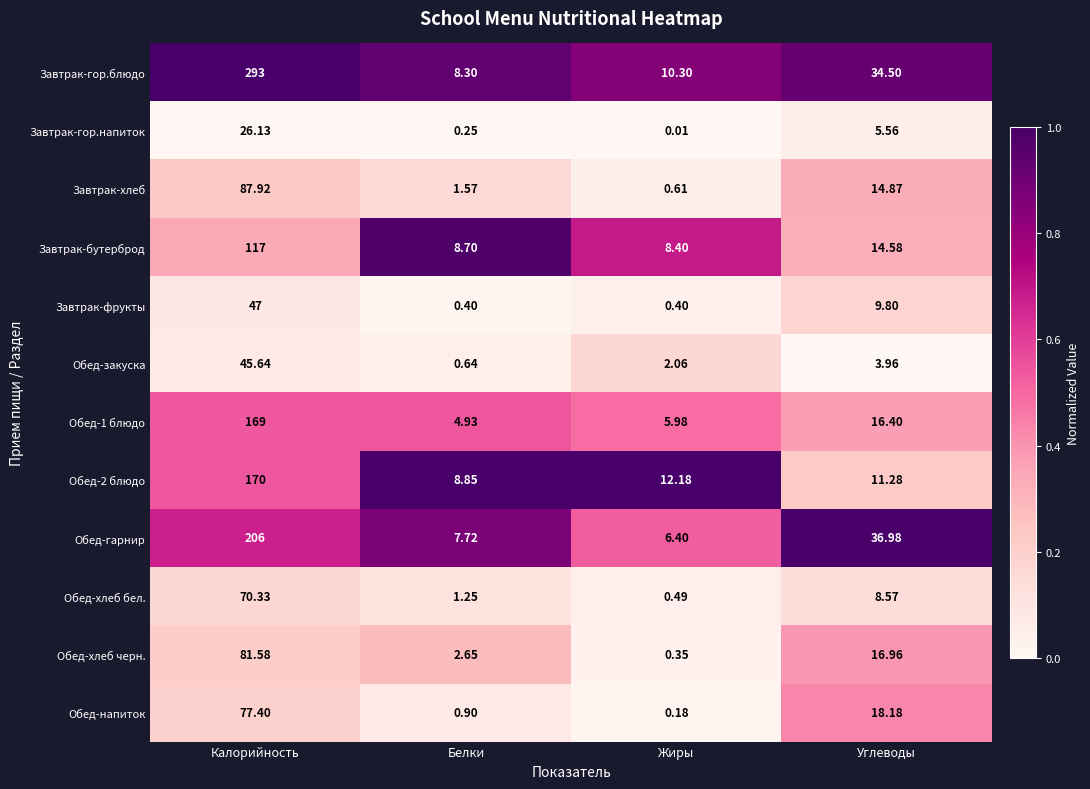

What is the spread (max minus min) of values at Белки?

8.6